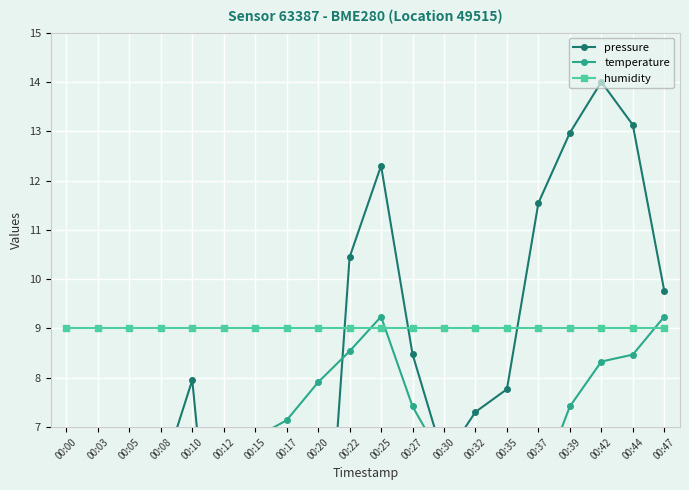

Reading left to right, list all the values displayed in this chart.

pressure: 00:00=4.2	00:03=1.9	00:05=2.7	00:08=6.0	00:10=8.0	00:12=1.4	00:15=0.0	00:17=4.8	00:20=1.4	00:22=10.4	00:25=12.3	00:27=8.5	00:30=6.3	00:32=7.3	00:35=7.8	00:37=11.5	00:39=13.0	00:42=14.0	00:44=13.1	00:47=9.8
temperature: 00:00=6.4	00:03=5.6	00:05=4.3	00:08=3.6	00:10=4.2	00:12=5.5	00:15=6.8	00:17=7.1	00:20=7.9	00:22=8.5	00:25=9.2	00:27=7.4	00:30=6.3	00:32=6.0	00:35=5.6	00:37=5.7	00:39=7.4	00:42=8.3	00:44=8.5	00:47=9.2
humidity: 00:00=9.0	00:03=9.0	00:05=9.0	00:08=9.0	00:10=9.0	00:12=9.0	00:15=9.0	00:17=9.0	00:20=9.0	00:22=9.0	00:25=9.0	00:27=9.0	00:30=9.0	00:32=9.0	00:35=9.0	00:37=9.0	00:39=9.0	00:42=9.0	00:44=9.0	00:47=9.0